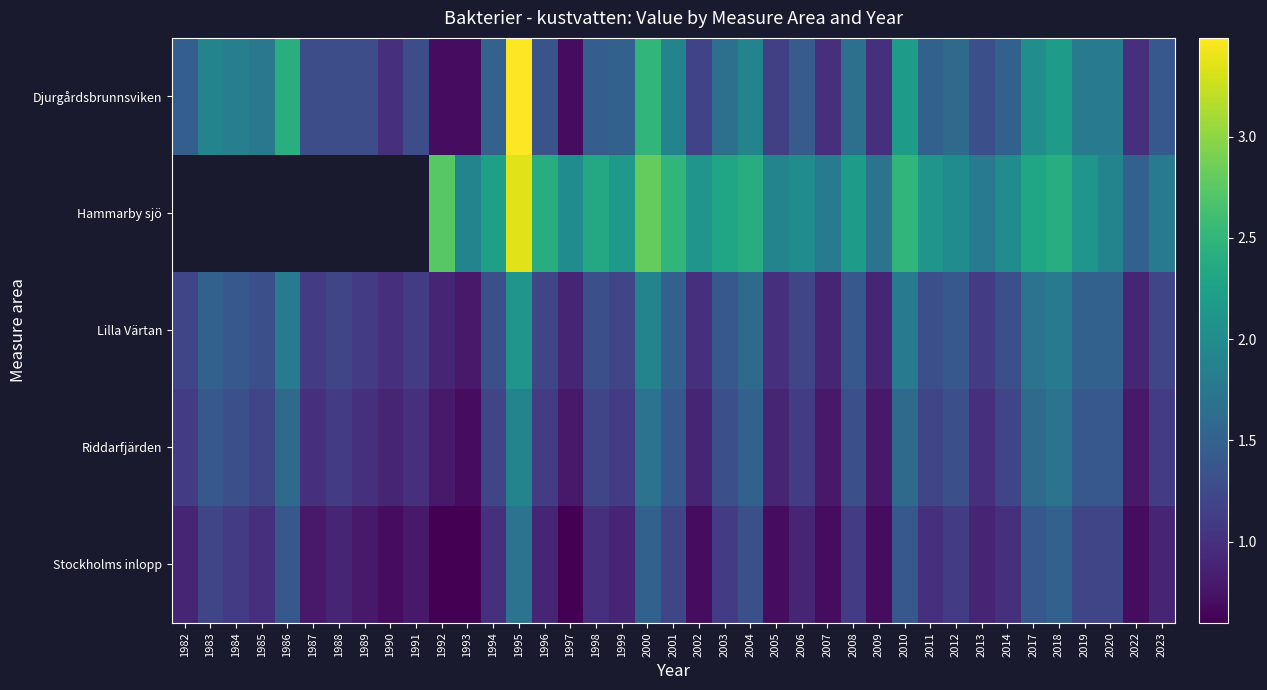

What is the difference between the second highest and minimum values in the Djurgårdsbrunnsviken series?

1.8